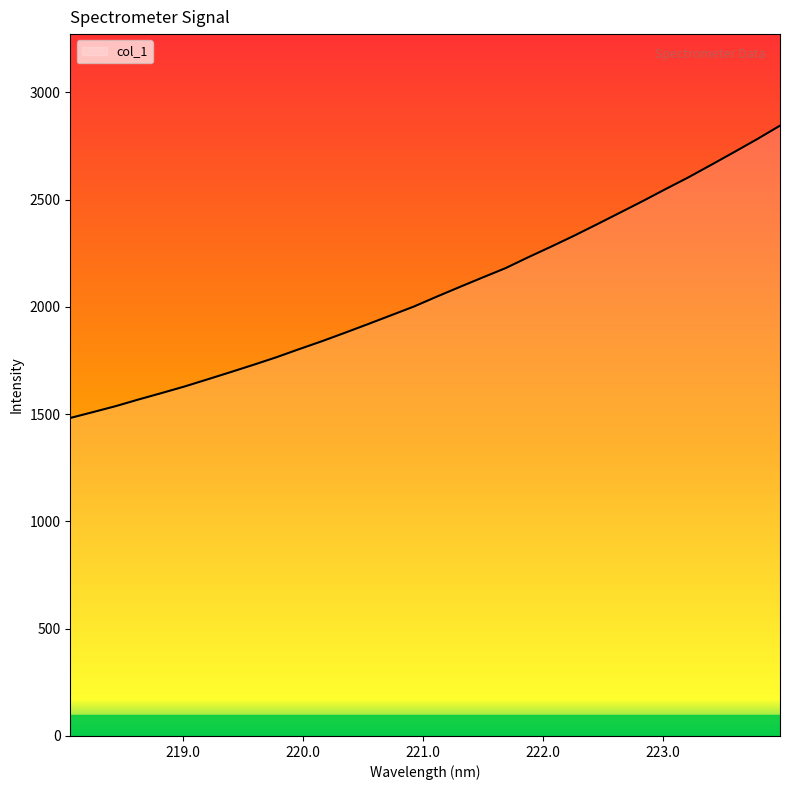

What is the smallest value displayed?

1482.3